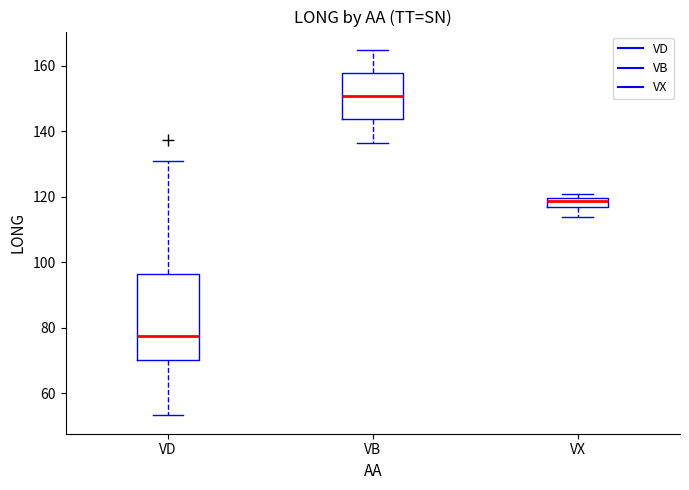

Where does the median line of the box for VB sit on the y-axis? The values are not printed on the chart, so give them approximately, as read against the axis.

150